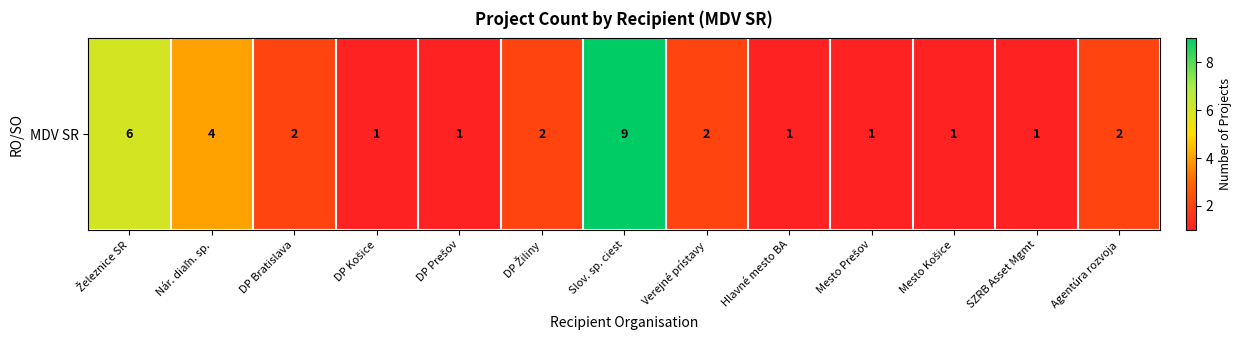

Count the number of values greater than 2.

3